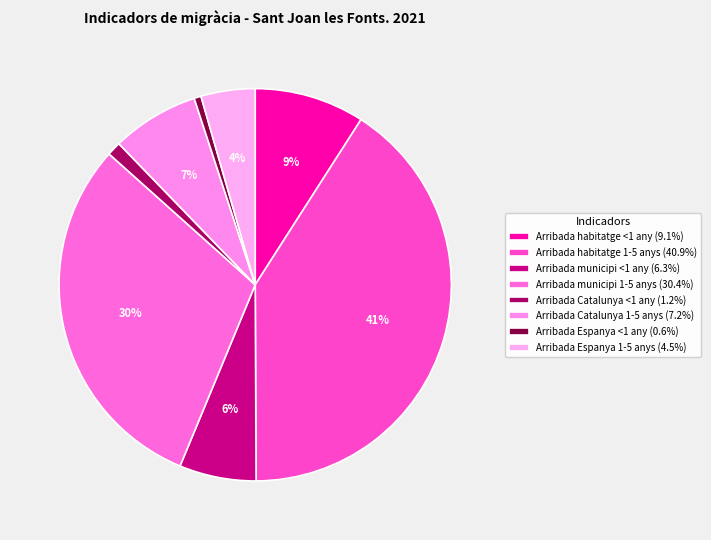

Count the number of slices in the pie.

8